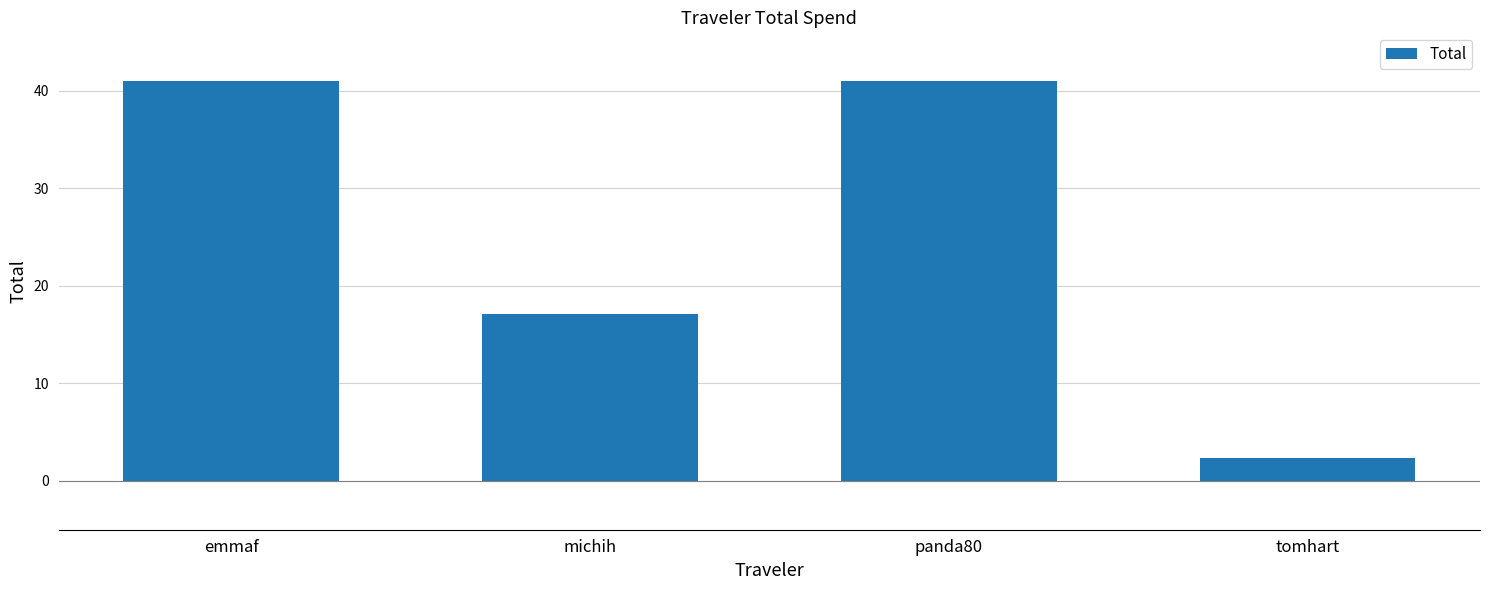

Read the value at emmaf.

41.0